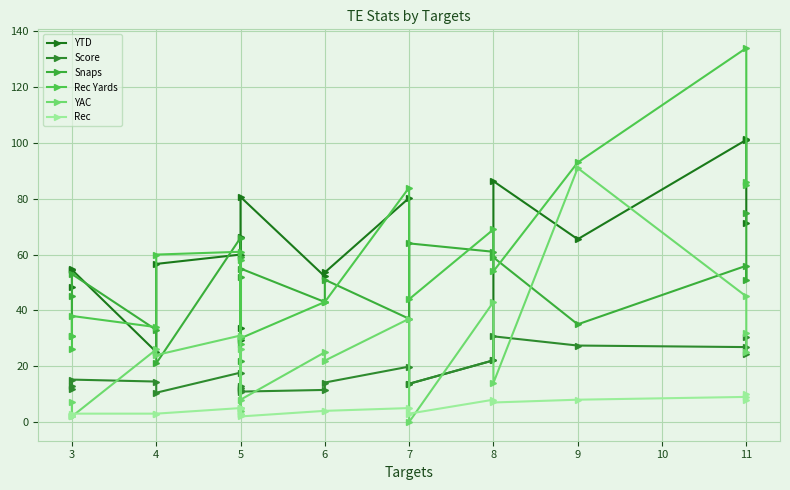

Which series has the widest spread of values?

Rec Yards